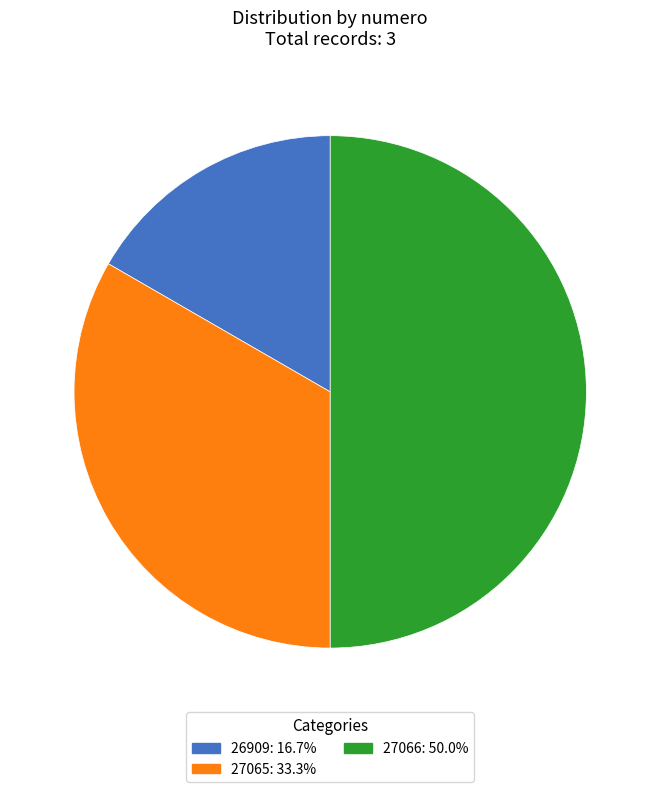

How many slices are in this pie chart?

3